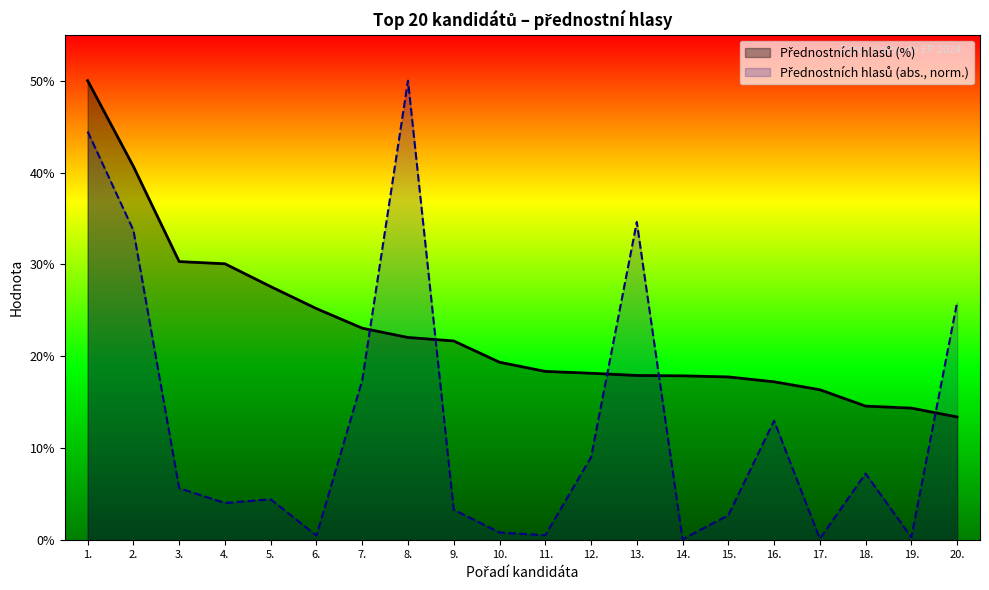

How many data points does each series have?

20